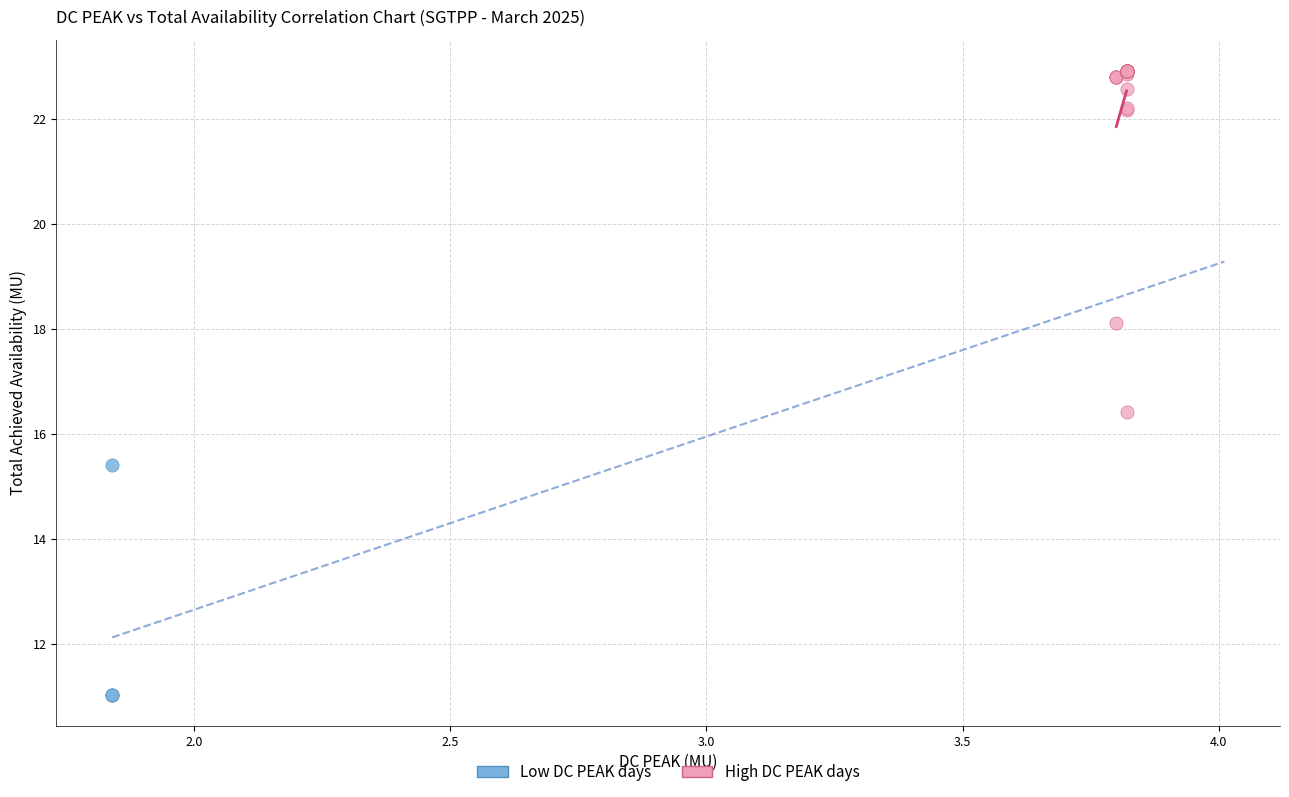

Which series contains the highest Y value?

High DC PEAK days